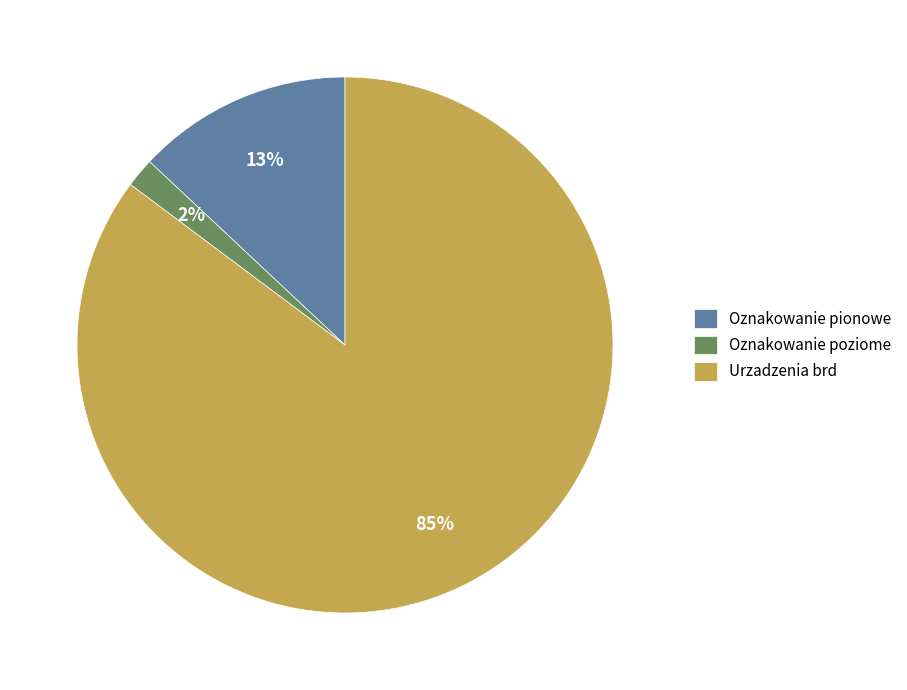

Between Oznakowanie pionowe and Oznakowanie poziome, which is larger?

Oznakowanie pionowe